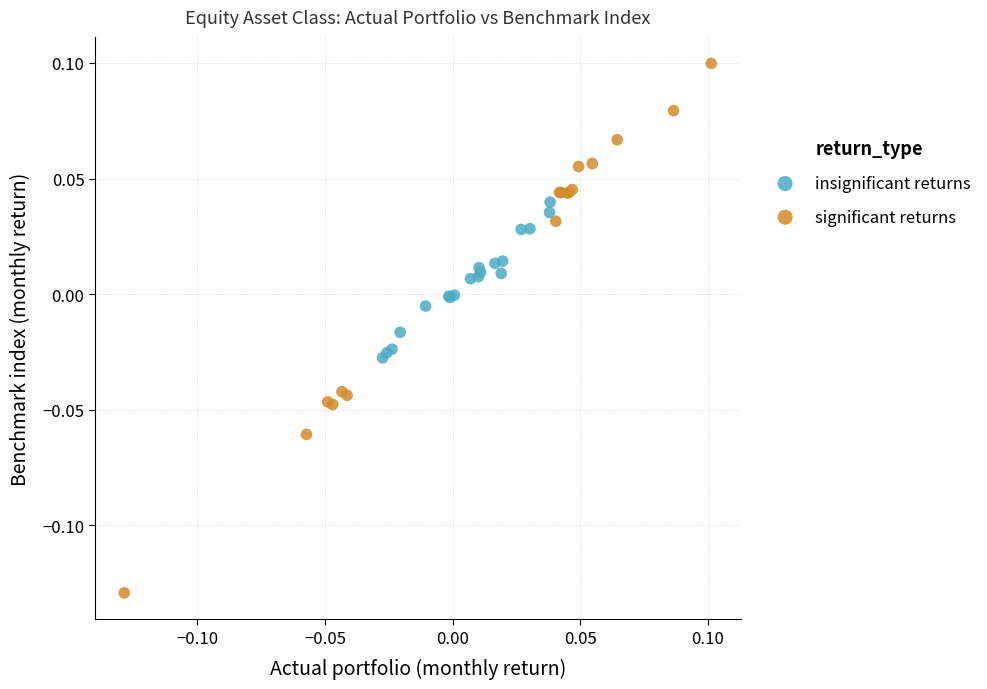

Which series reaches the maximum Y coordinate?

significant returns